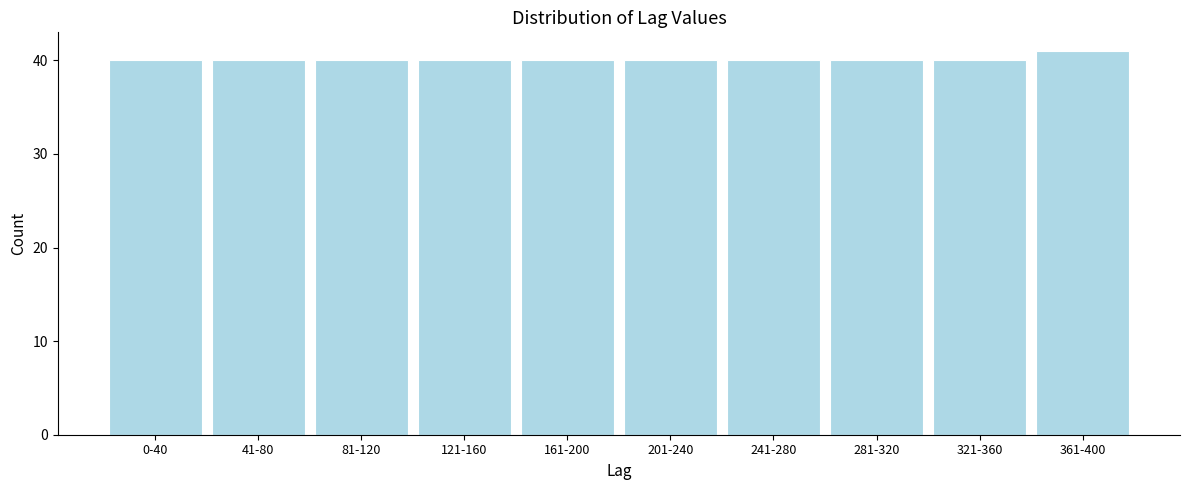

Reading left to right, extract all data points from this chart.

0-40=40	41-80=40	81-120=40	121-160=40	161-200=40	201-240=40	241-280=40	281-320=40	321-360=40	361-400=41